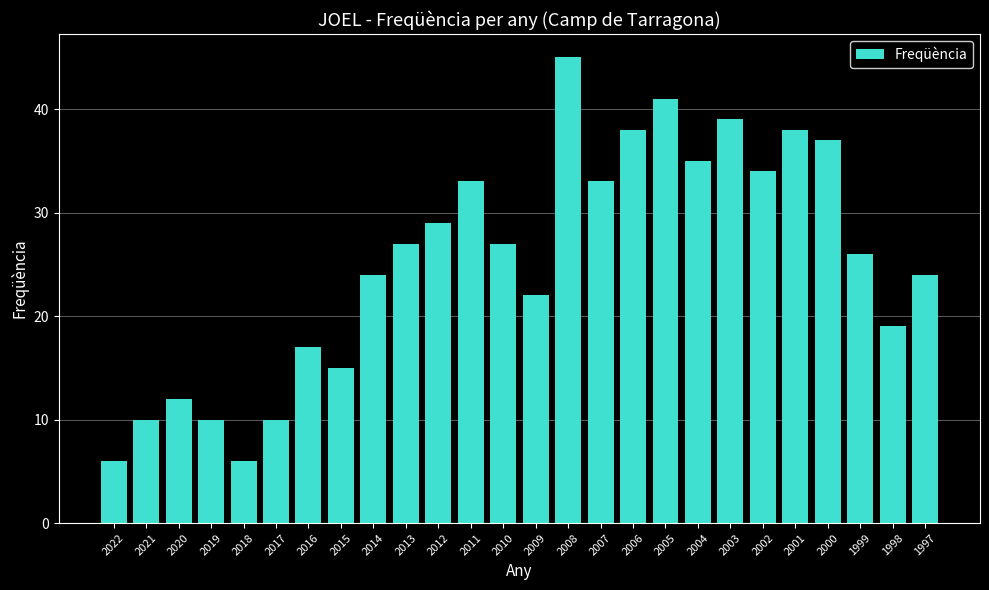

Which category has the highest value across all series?

2008